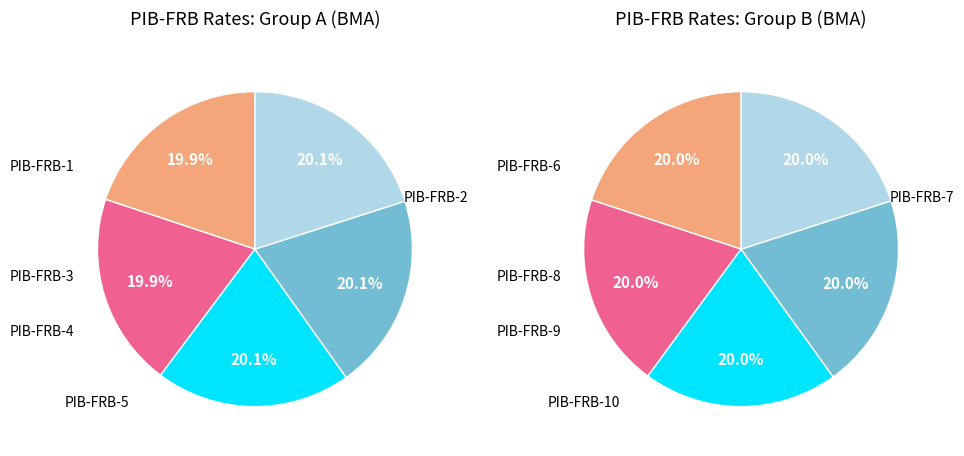

How many segments does this pie chart have?

10